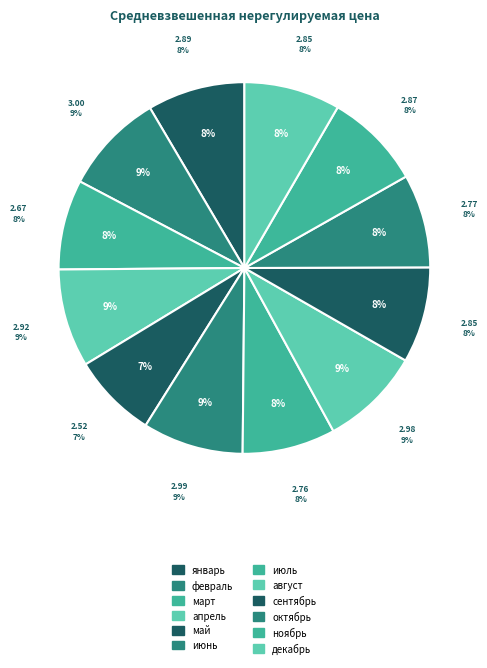

Which category has the biggest portion of the pie?

февраль